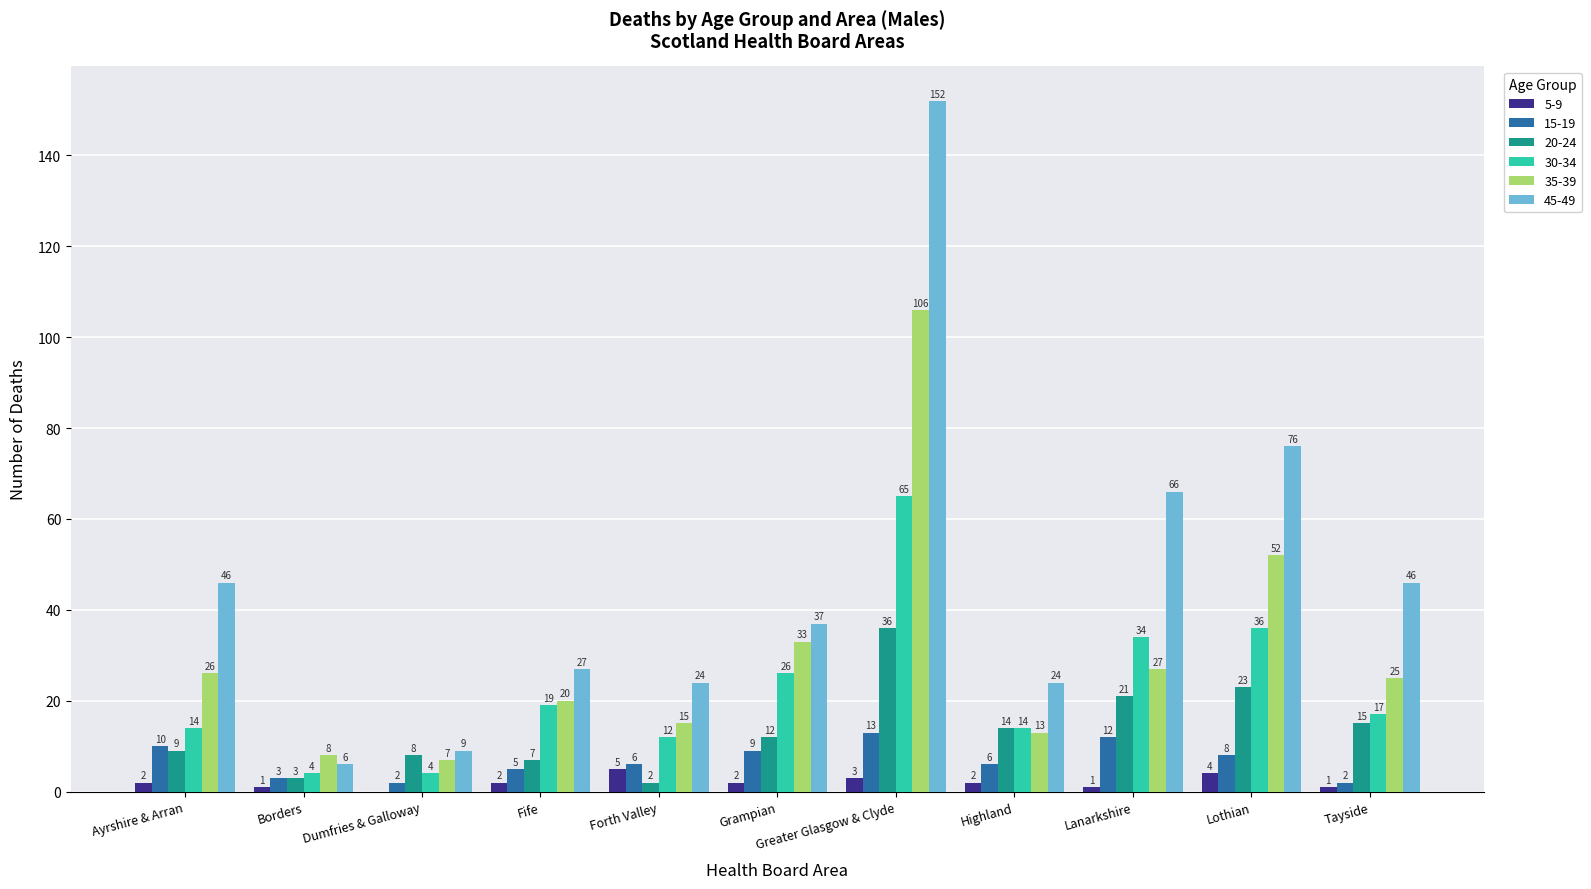

Reading right to left, extract all data points from this chart.

5-9: 1	4	1	2	3	2	5	2	0	1	2
15-19: 2	8	12	6	13	9	6	5	2	3	10
20-24: 15	23	21	14	36	12	2	7	8	3	9
30-34: 17	36	34	14	65	26	12	19	4	4	14
35-39: 25	52	27	13	106	33	15	20	7	8	26
45-49: 46	76	66	24	152	37	24	27	9	6	46